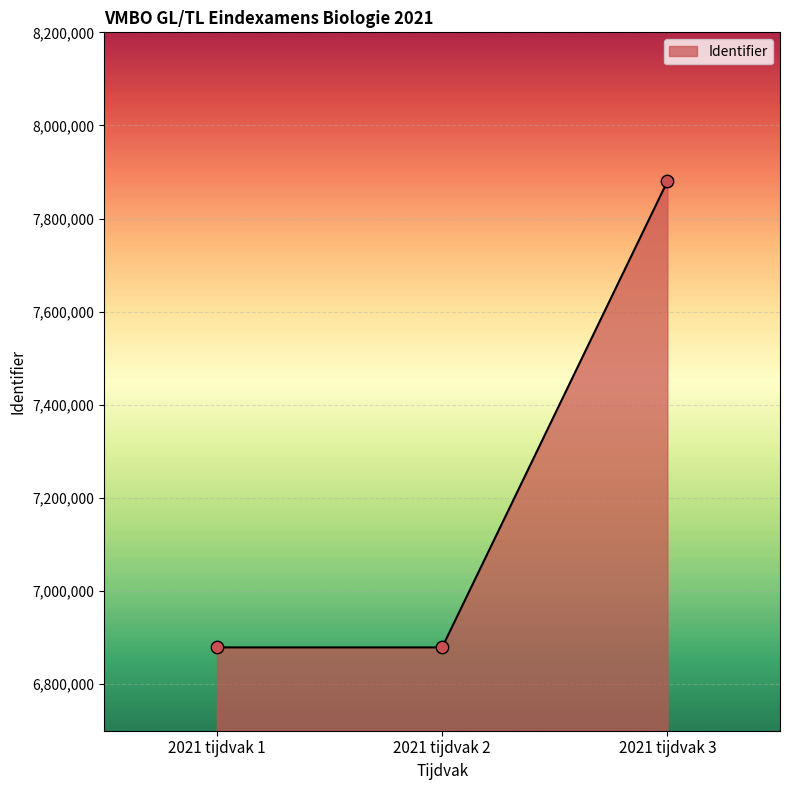

Which has a higher value, 2021 tijdvak 2 or 2021 tijdvak 3?

2021 tijdvak 3